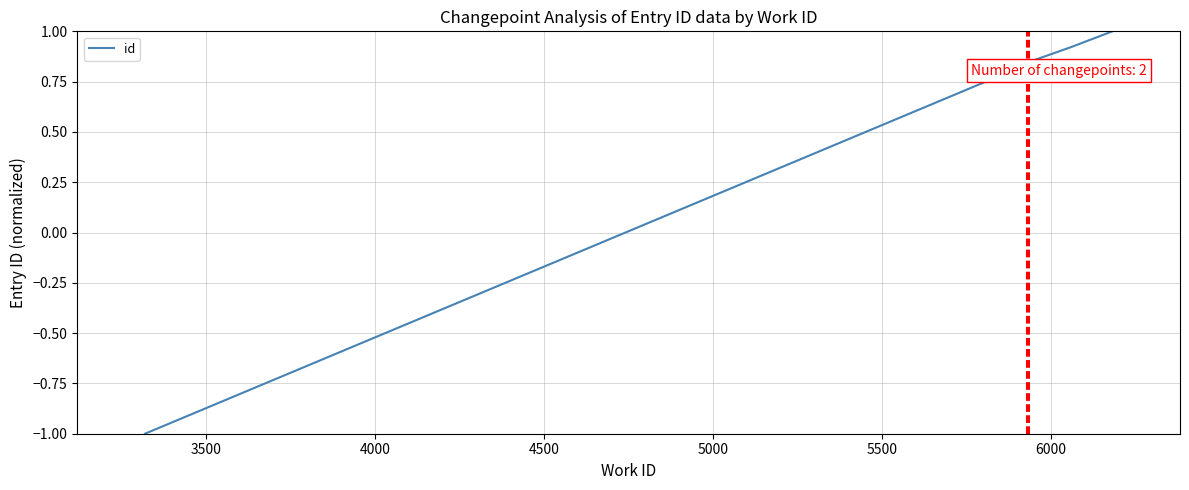

True or false: the data has more than 2 interior local peaks.

False